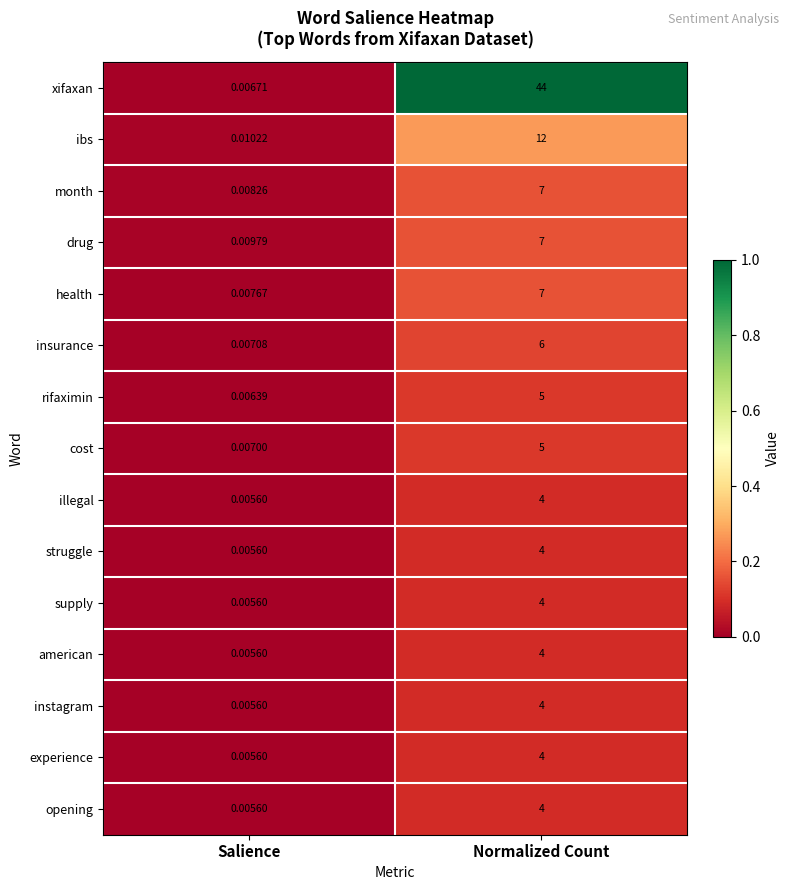

Which label corresponds to the largest value in the chart?

Normalized Count